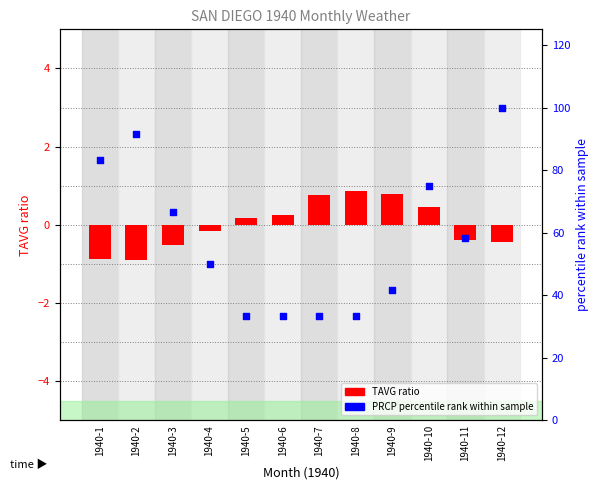

At how many categories does at least one series exceed 52?

6